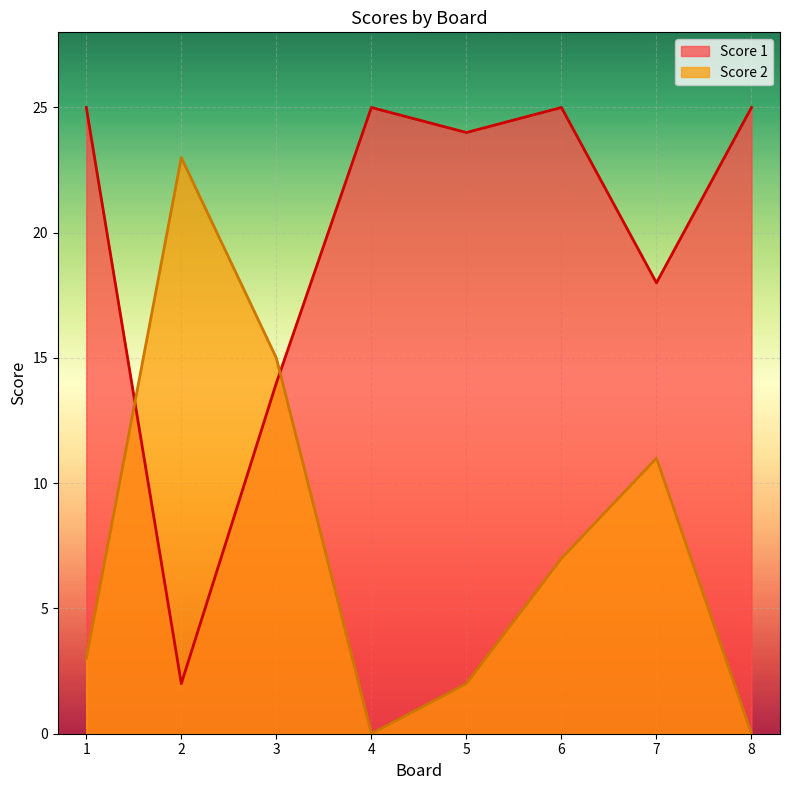

Which category has the lowest value in the Score 1 series?

2